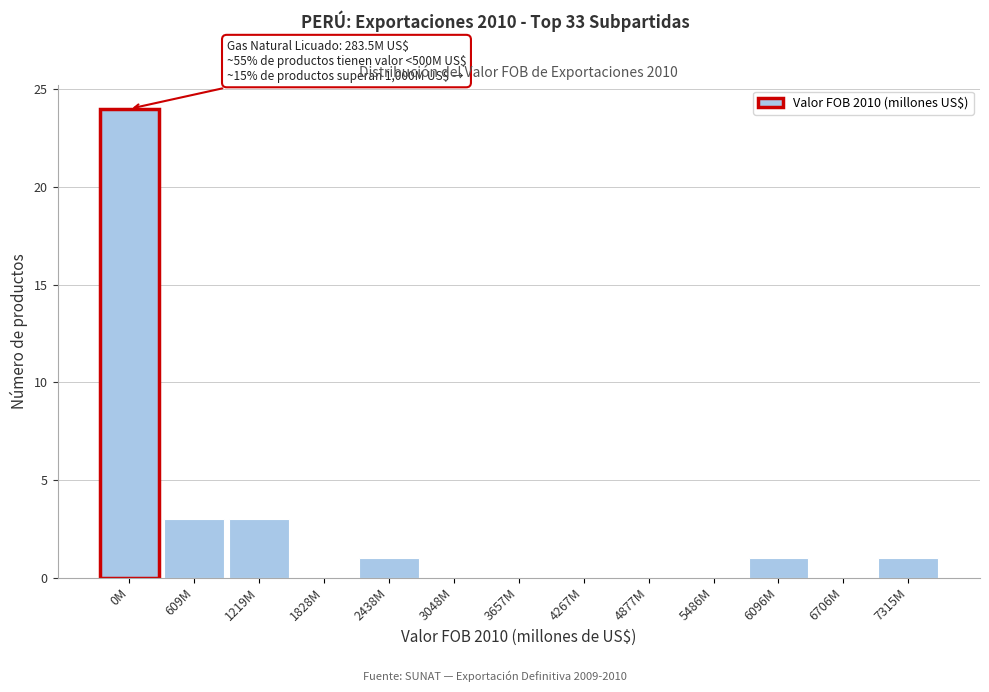

Reading left to right, extract all data points from this chart.

0M=24	609M=3	1219M=3	1828M=0	2438M=1	3048M=0	3657M=0	4267M=0	4877M=0	5486M=0	6096M=1	6706M=0	7315M=1